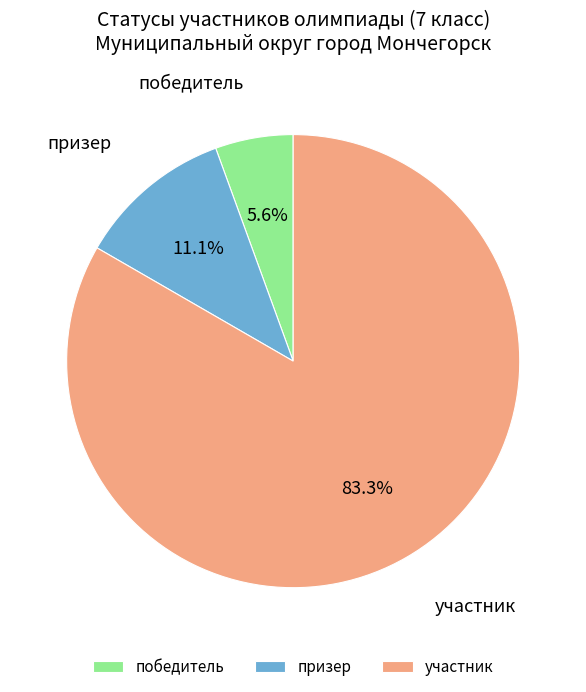

To the nearest percent, what percentage of the pie is участник?

83%